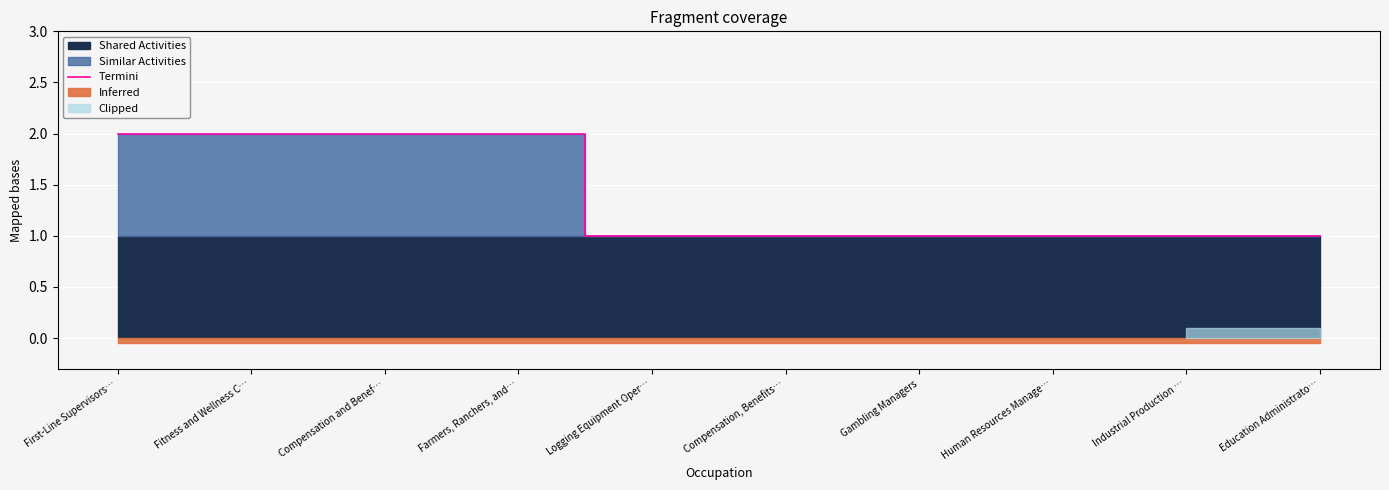

How many lines are shown in the chart?

1